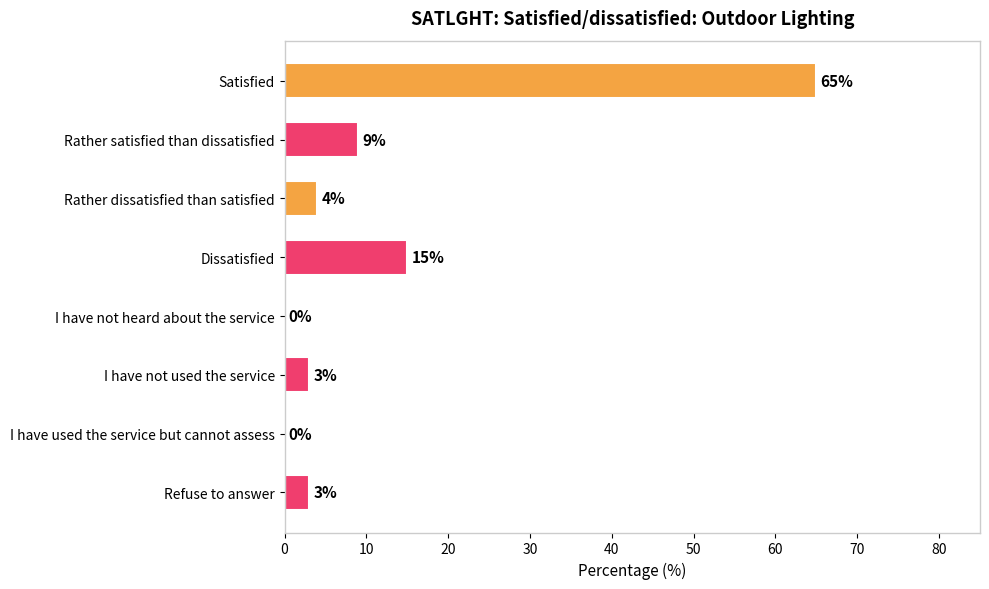

Where is the data nearest to the value 32?

Dissatisfied